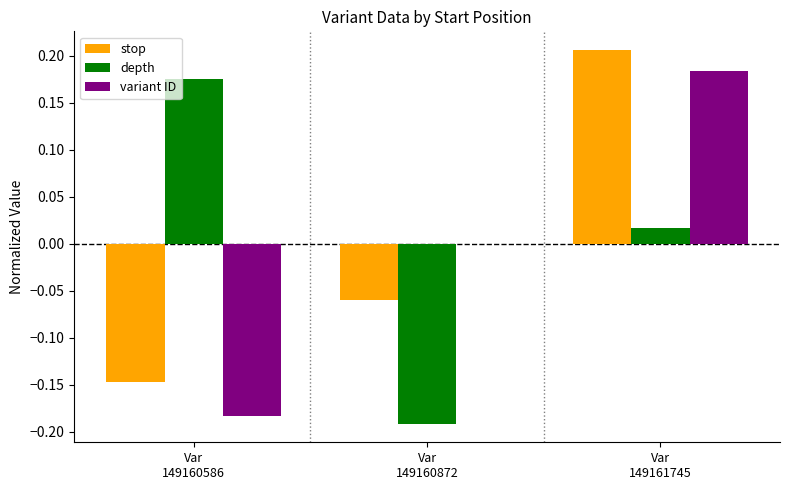

What are all the series names shown in the legend?

stop, depth, variant ID